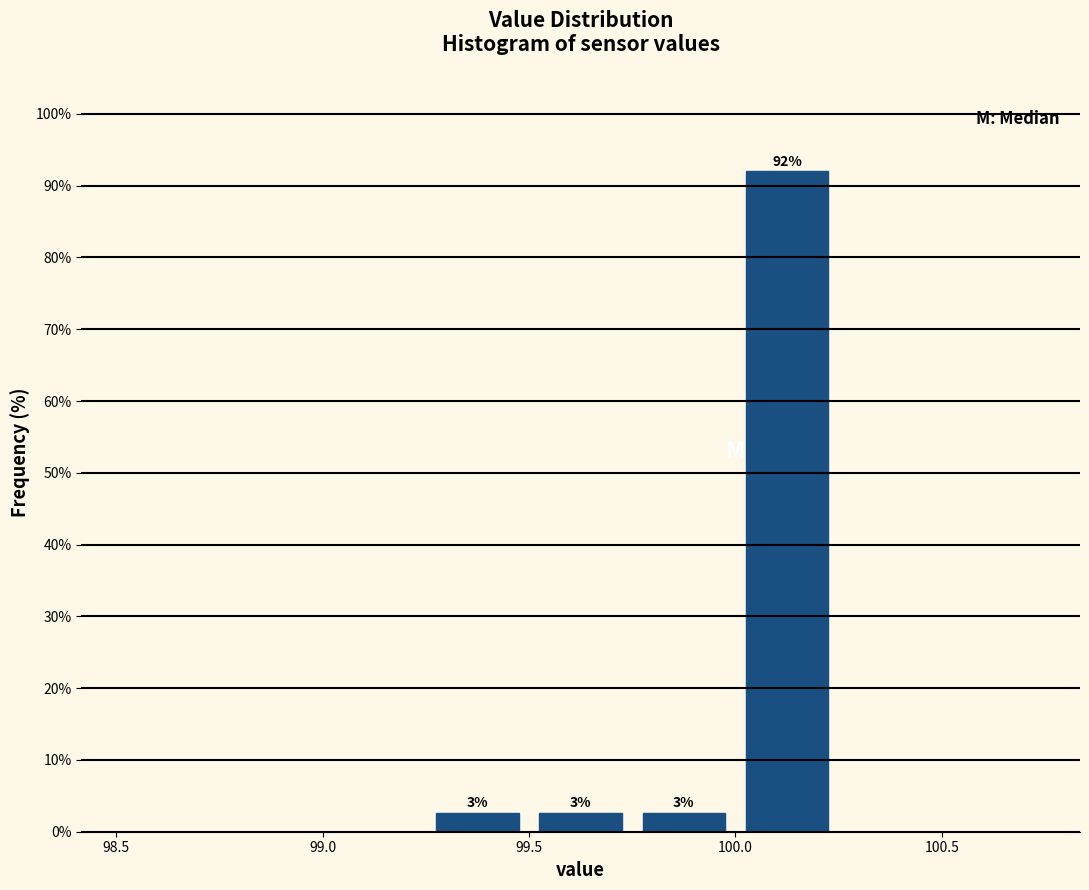

Which range on the x-axis has the tallest bar?

100.00 to 100.25